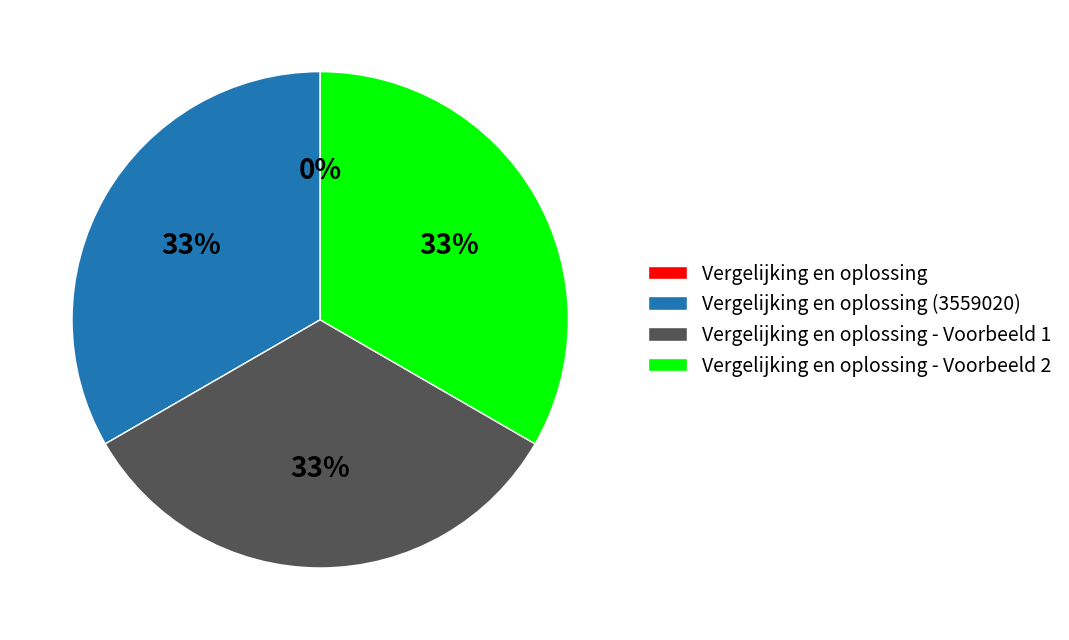

Is there a majority slice in this chart?

No